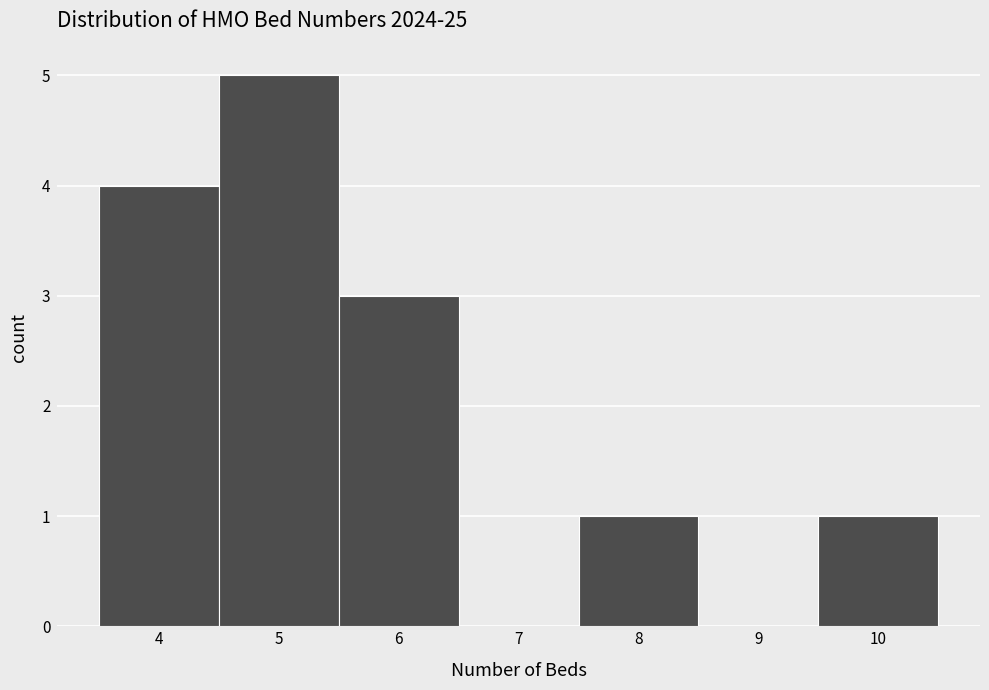

Reading left to right, transcribe this chart: for each bar, give the range it covers on the x-axis and its height. The values are not printed on the chart, so give them approximately, as read against the axis.

3.5 to 4.5: 4
4.5 to 5.5: 5
5.5 to 6.5: 3
6.5 to 7.5: 0
7.5 to 8.5: 1
8.5 to 9.5: 0
9.5 to 10.5: 1